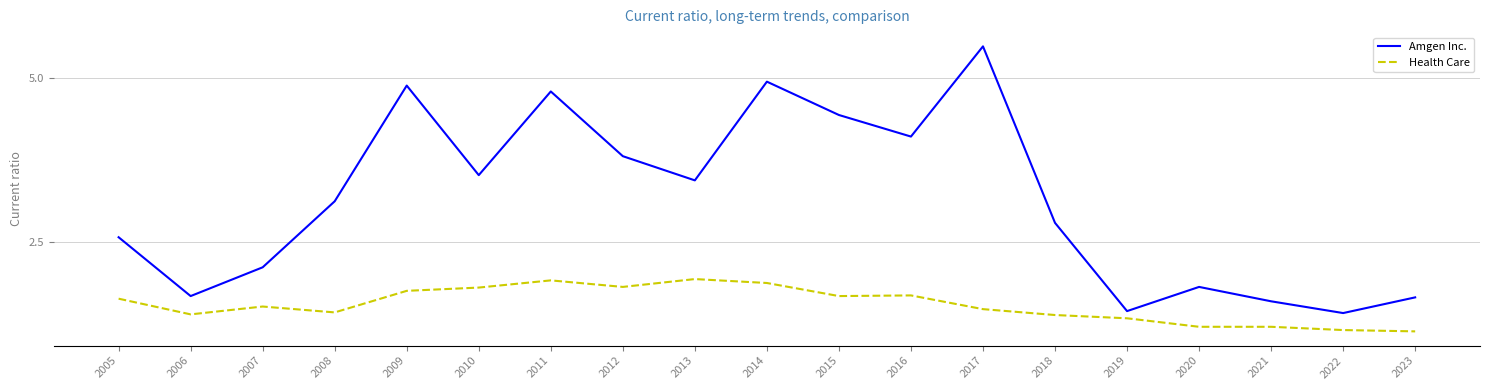

List the series in order of their peak value, lowest first.

Health Care, Amgen Inc.